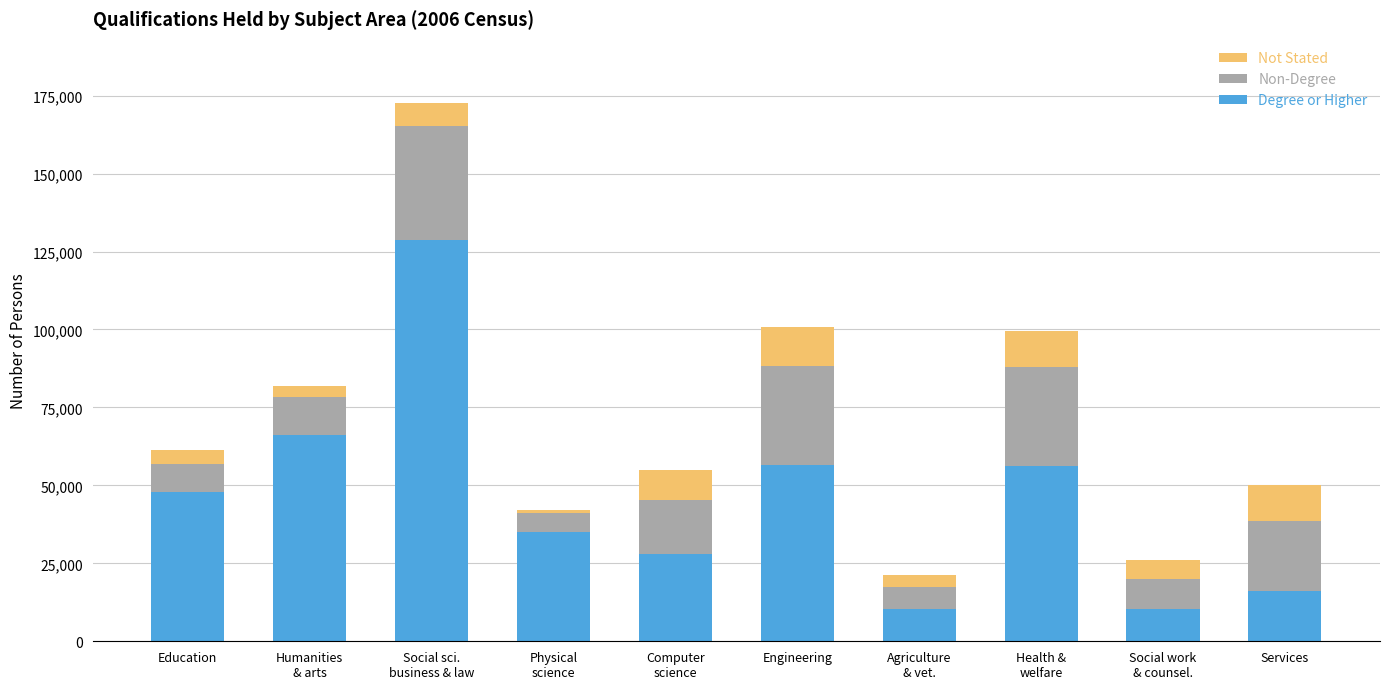

What value does the Degree or Higher series have at Services?

16037